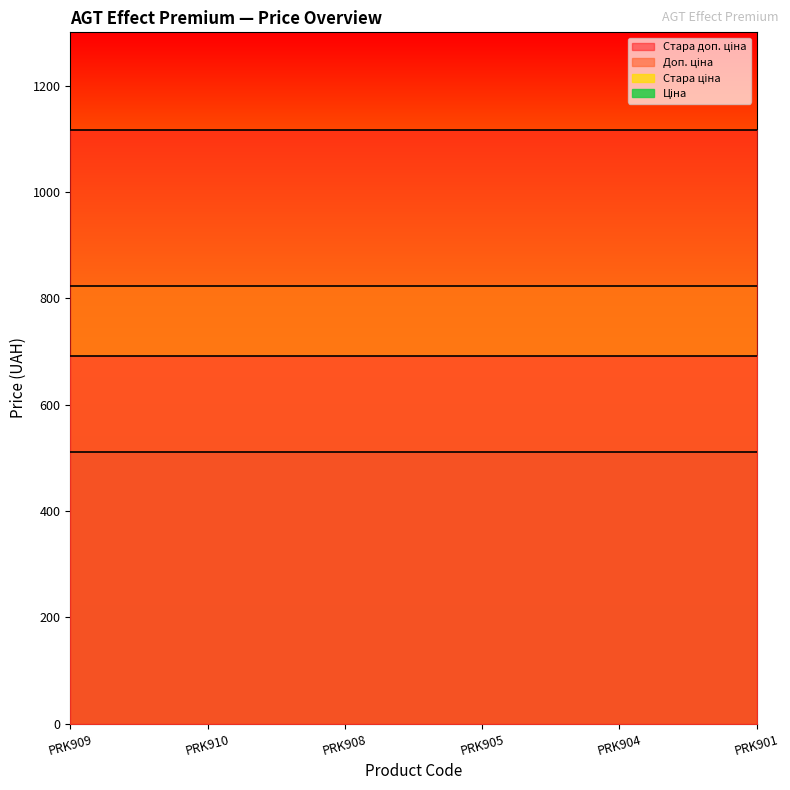

At which label is Доп. ціна closest to 692?

PRK909